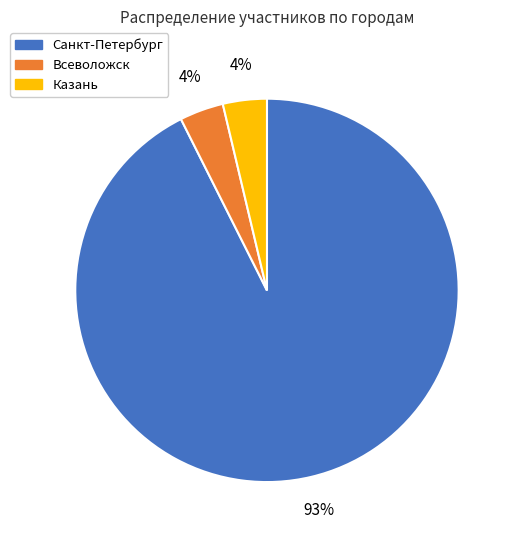

Between Санкт-Петербург and Всеволожск, which is larger?

Санкт-Петербург